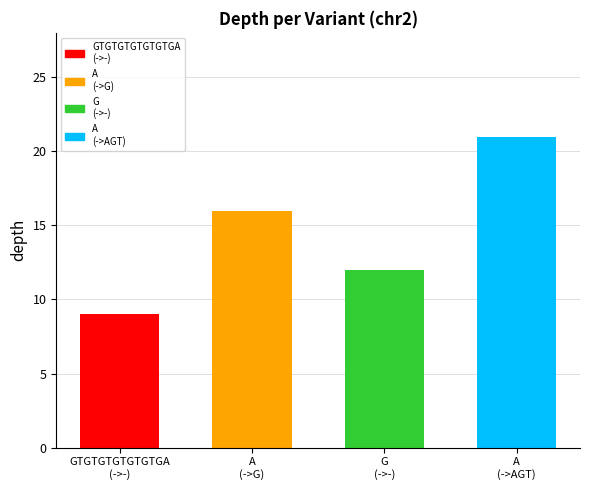

Count the number of data series in this chart.

1